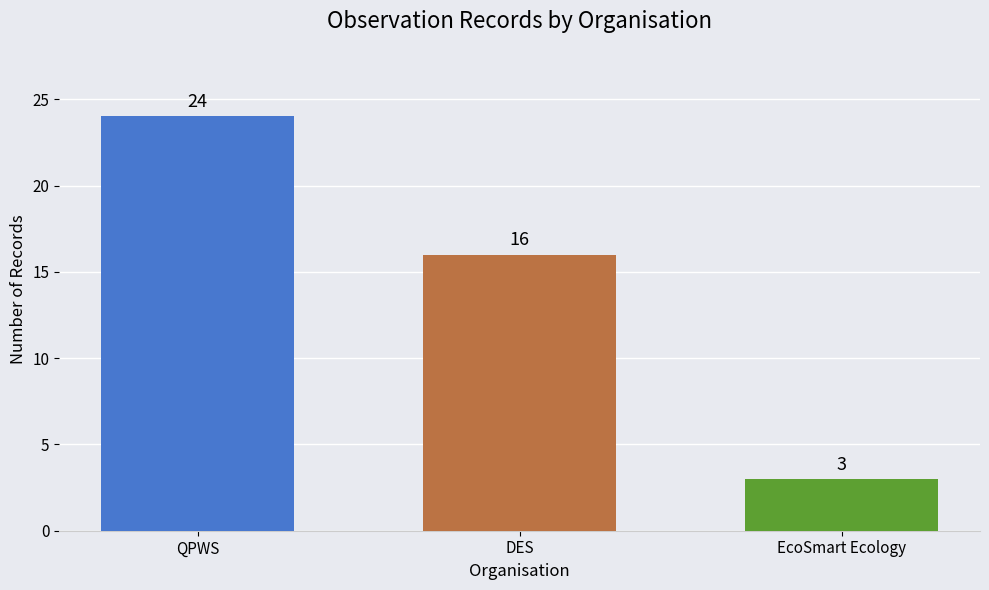

Is it true that the value at DES is 16?

True